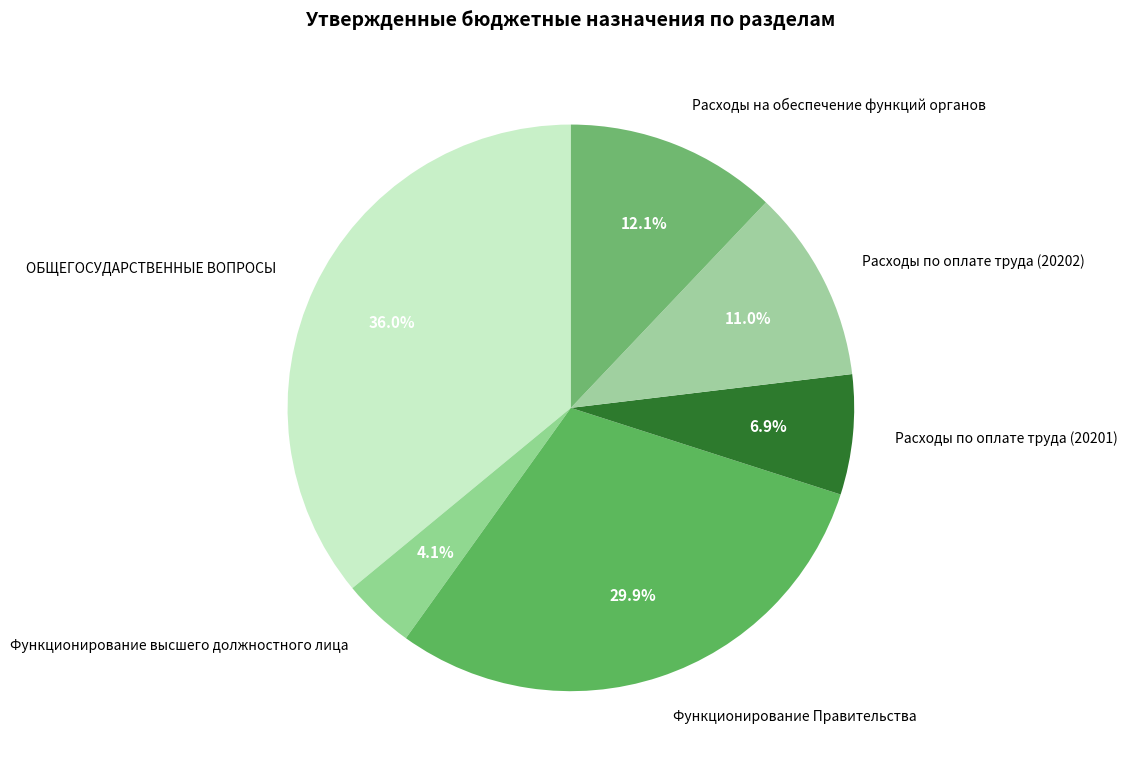

True or false: ОБЩЕГОСУДАРСТВЕННЫЕ ВОПРОСЫ accounts for 22% of the total.

False